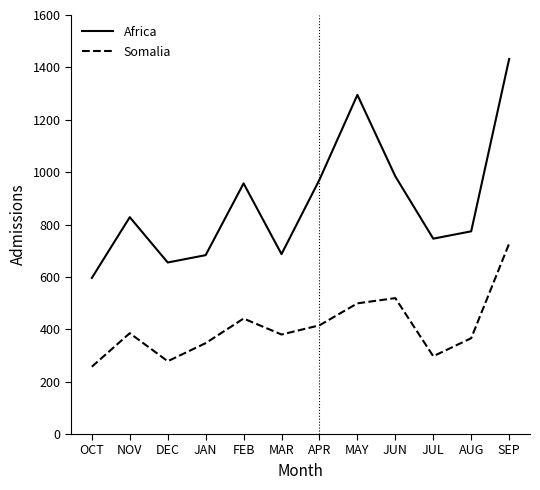

At which label is Africa closest to 1014?

JUN